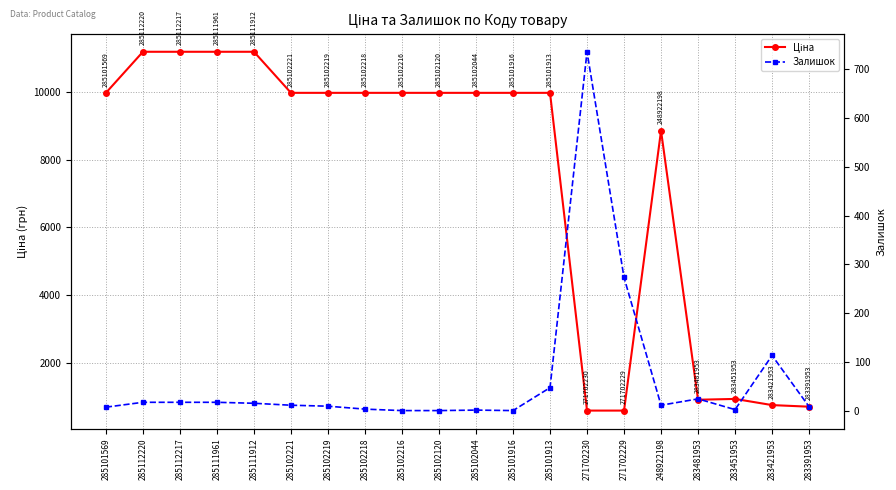

At which label does Ціна reach its minimum?

271702230